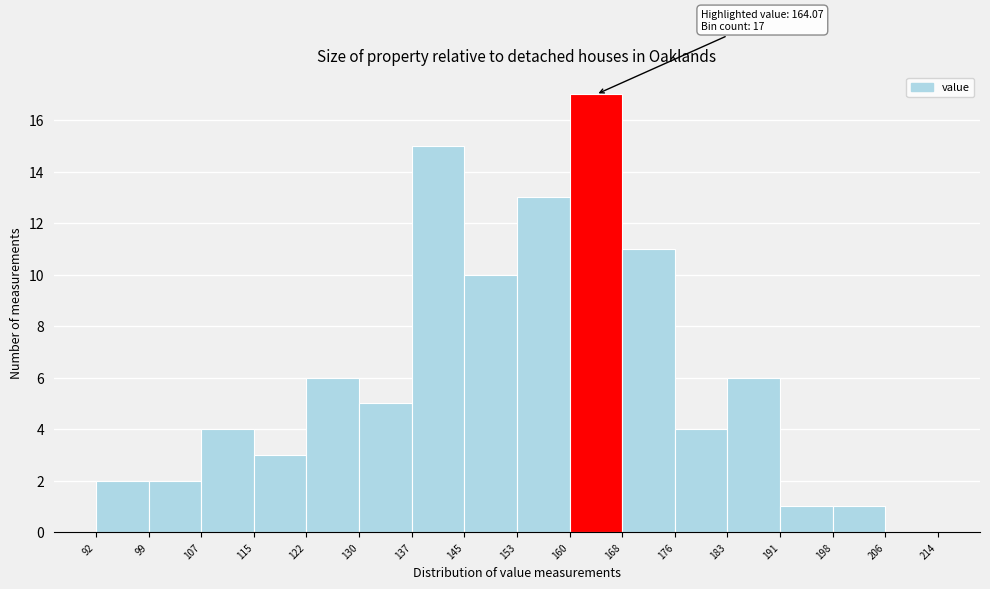

Over which range of the x-axis is the bar tallest?

160 to 168